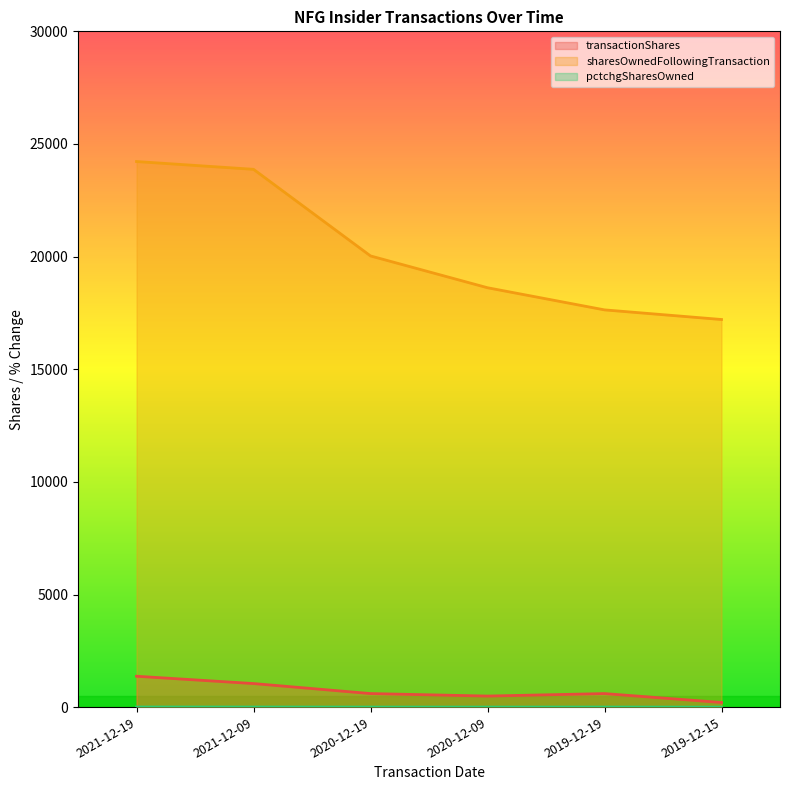

Reading left to right, transcribe all the data shown in this chart.

transactionShares: 1372	1047	603	492	602	207
sharesOwnedFollowingTransaction: 24220	23875	20030	18618	17635	17208
pctchgSharesOwned: 6	5	3	3	4	1